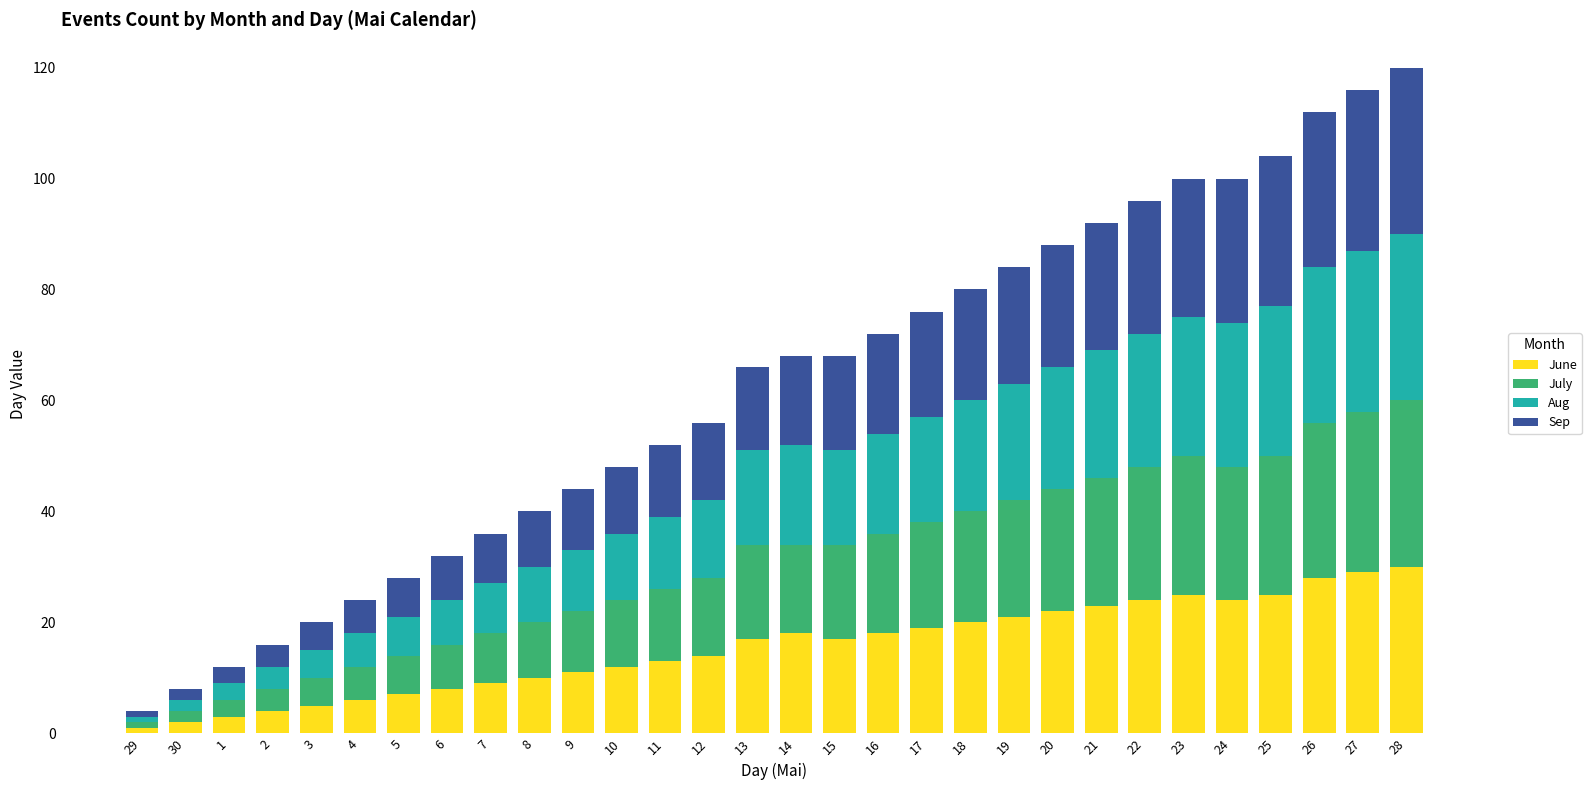

Is it true that June equals 27 at 16?

False